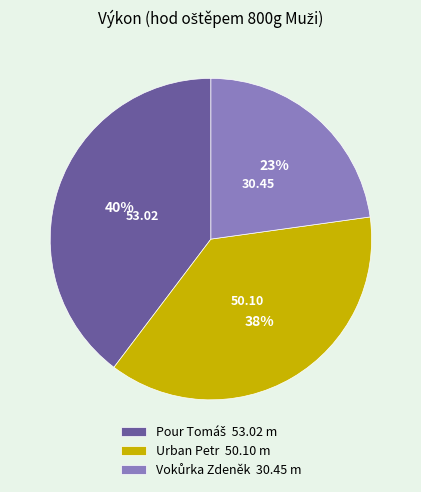

Does any single category account for the majority?

No